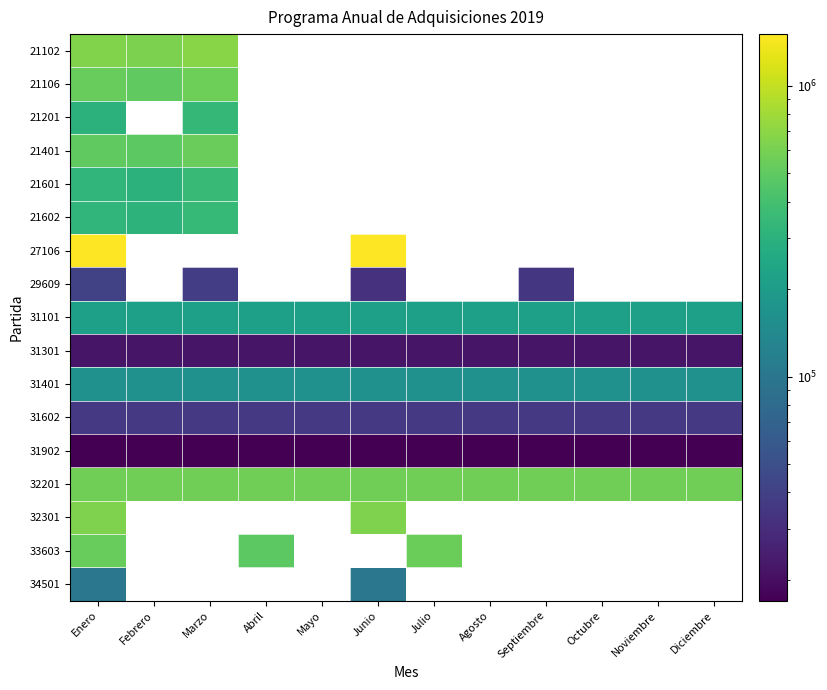

What is the minimum value shown in the chart?

17000.0